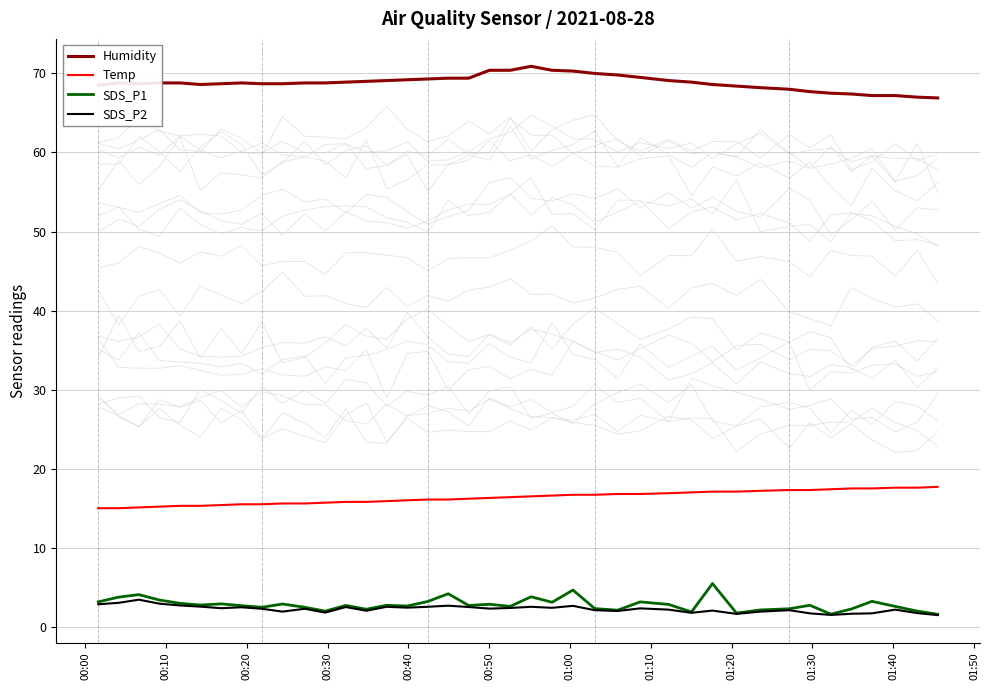

True or false: Temp and Humidity intersect in this chart.

False